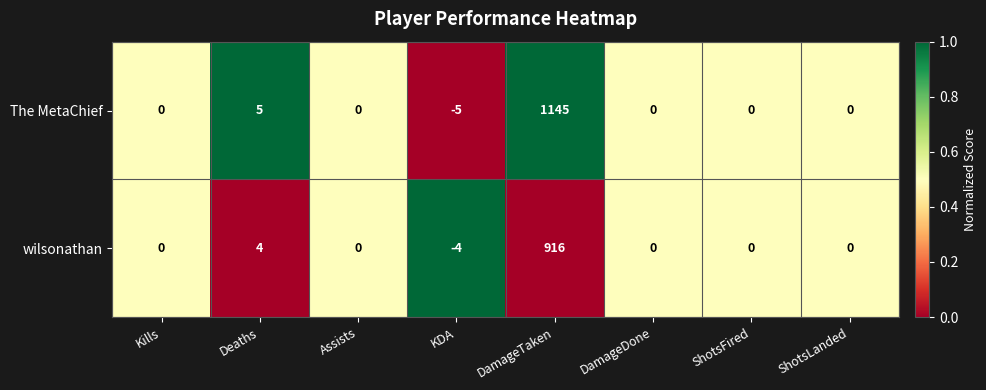

What is the sum of all The MetaChief values?

1145